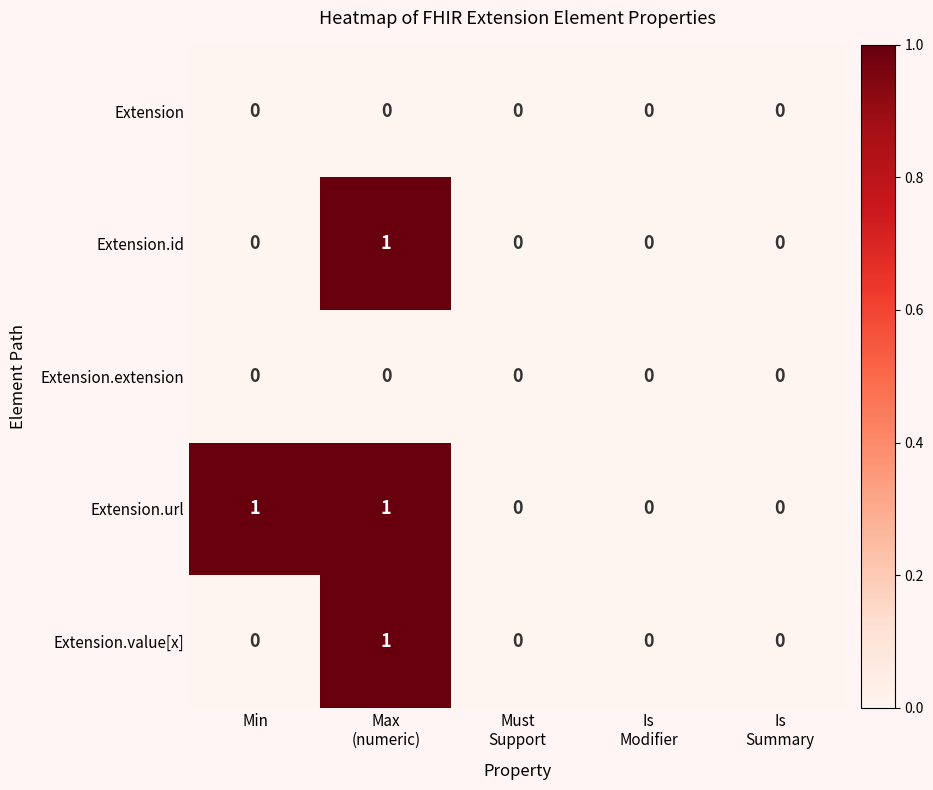

What is the difference between the highest and lowest values at Max
(numeric)?

1